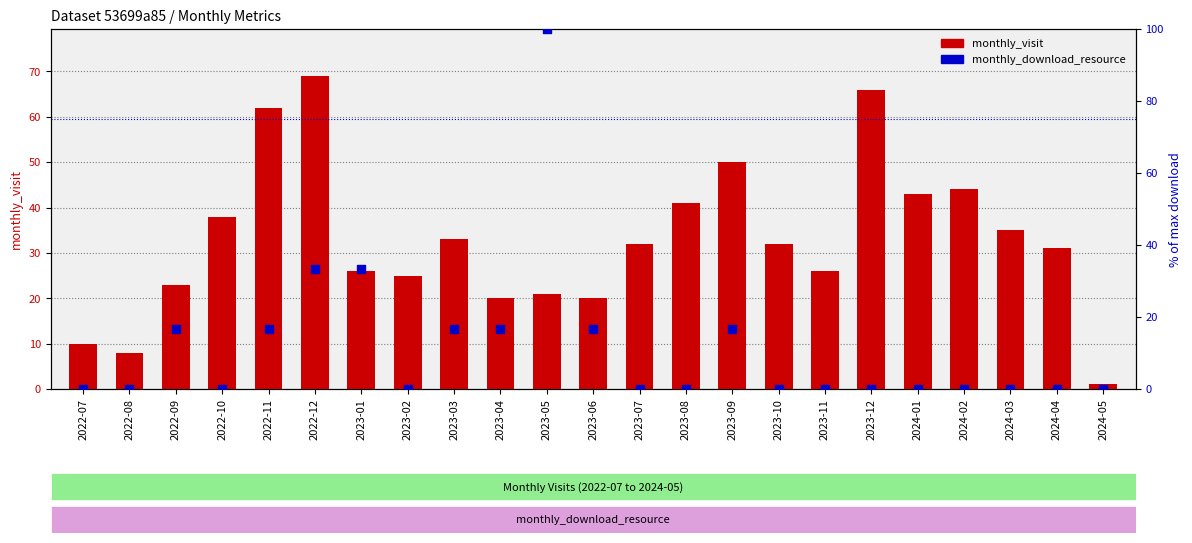

At how many categories does at least one series exceed 56?

4